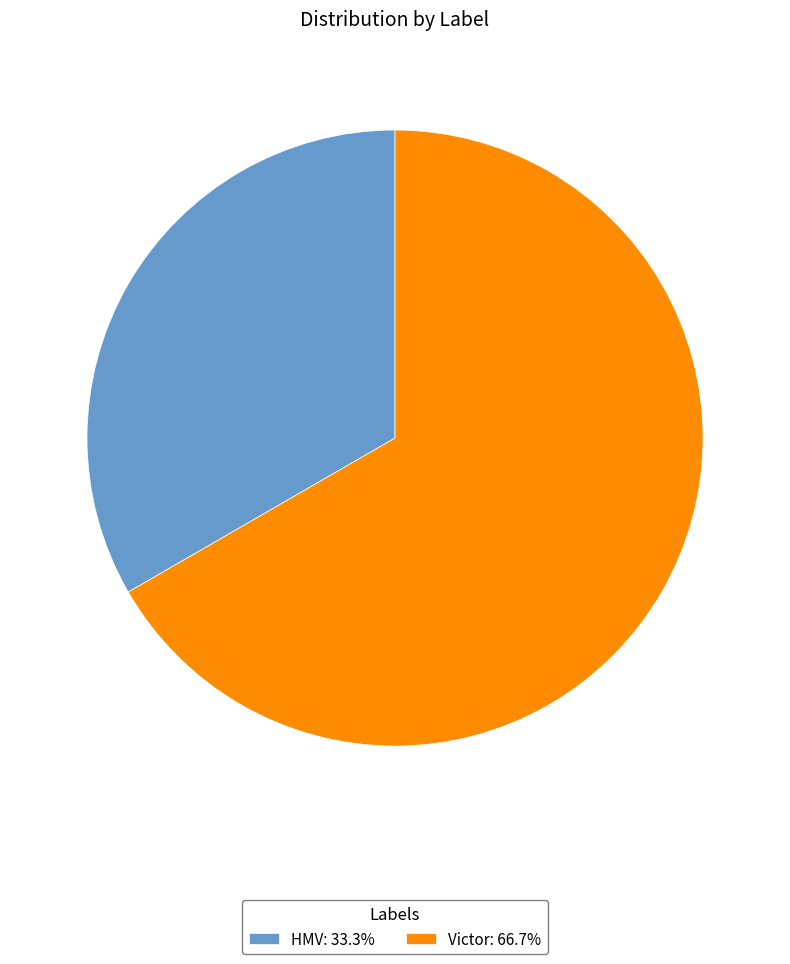

What is the smallest slice in the pie chart?

HMV